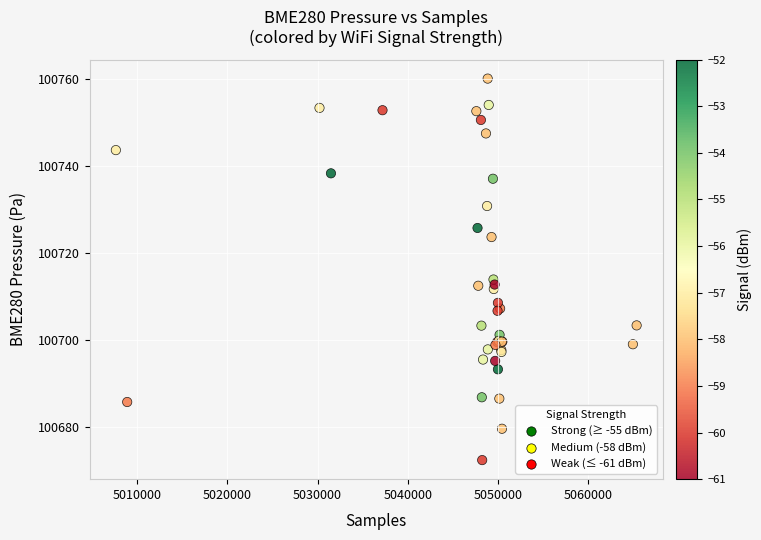

What Y value in the scatter plot is closest to 100716?

100713.9